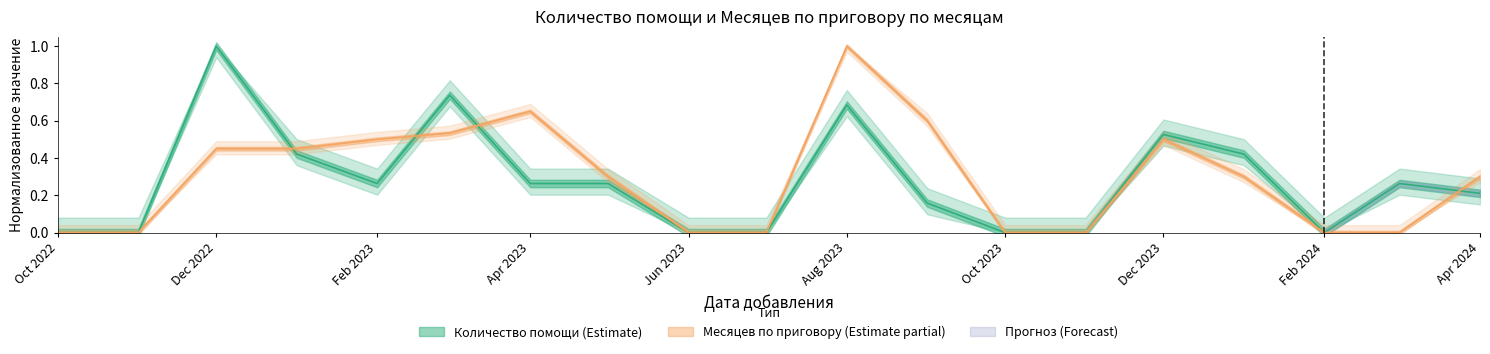

True or false: Количество помощи and Месяцев по приговору cross at least once.

True